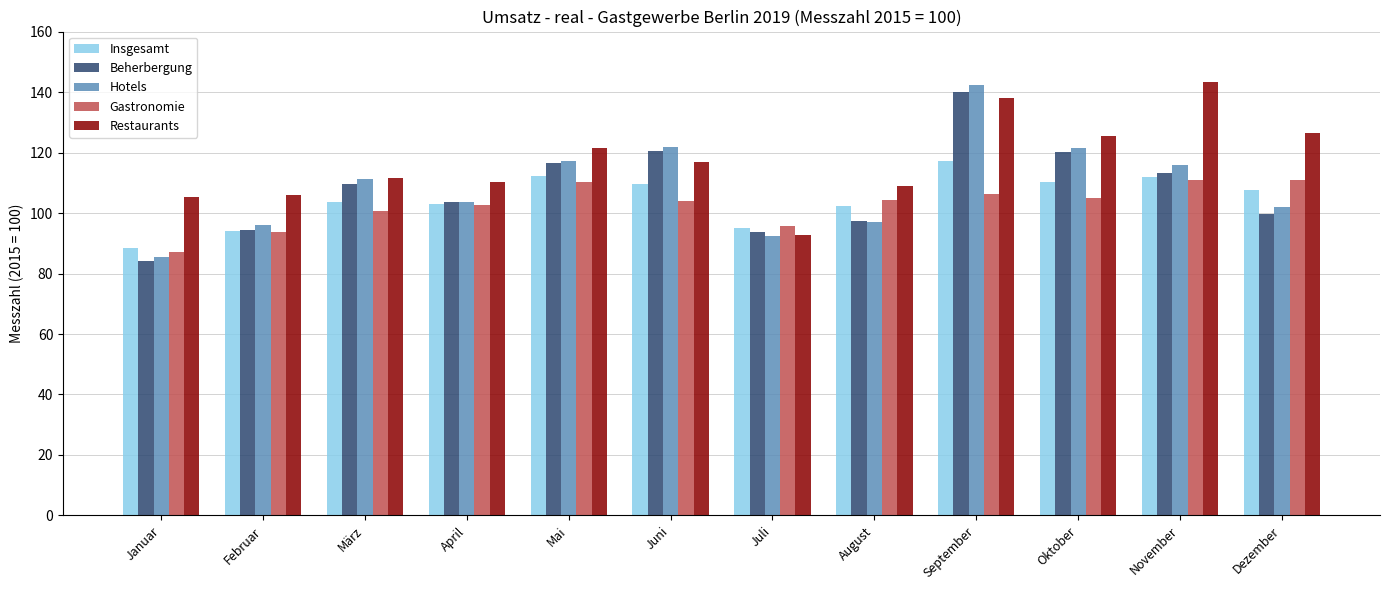

Which series has the largest total across all categories?

Restaurants